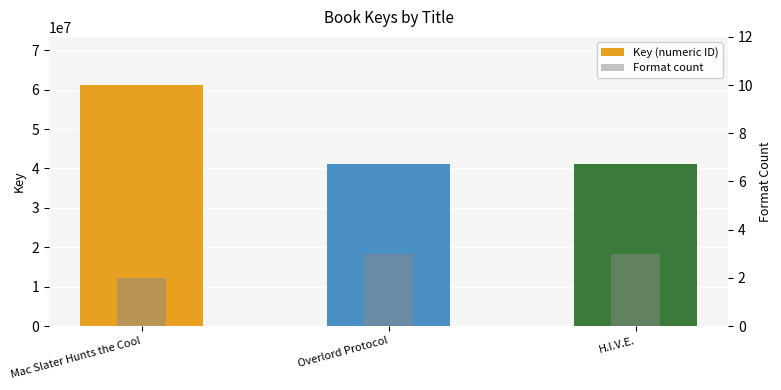

Between Mac Slater Hunts the Cool and H.I.V.E., which series saw the biggest shift?

Key (numeric ID)